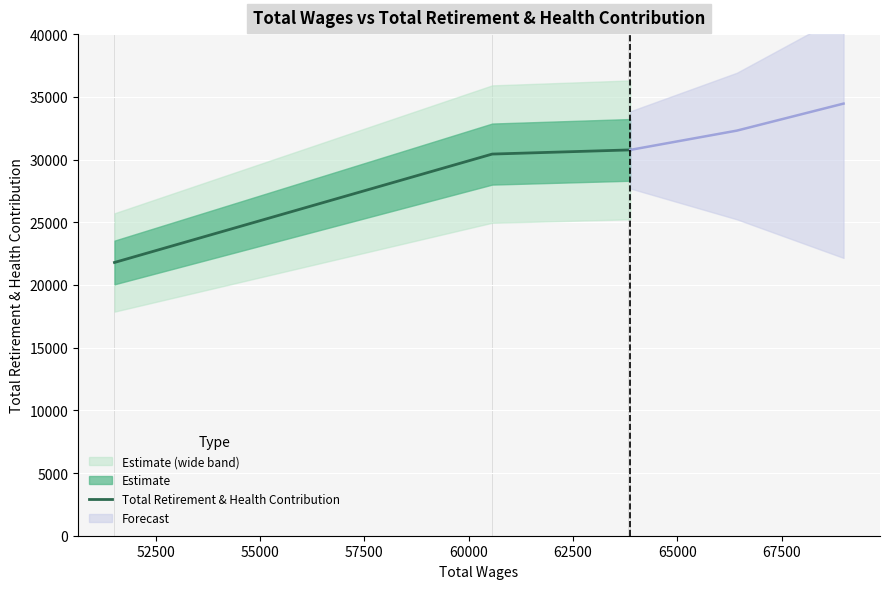

What is the difference between the maximum and minimum values?

8977